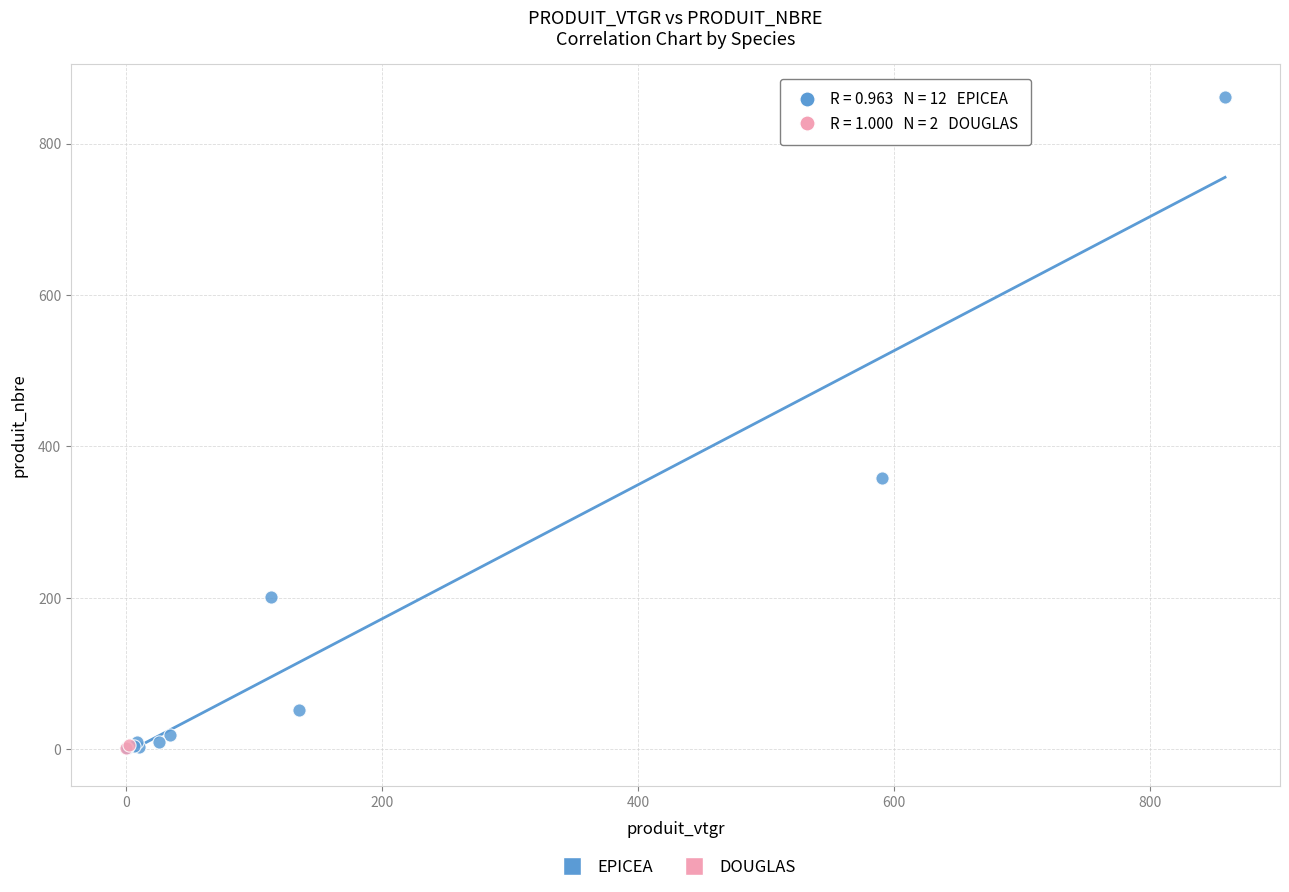

What are all the series names shown in the legend?

EPICEA, DOUGLAS